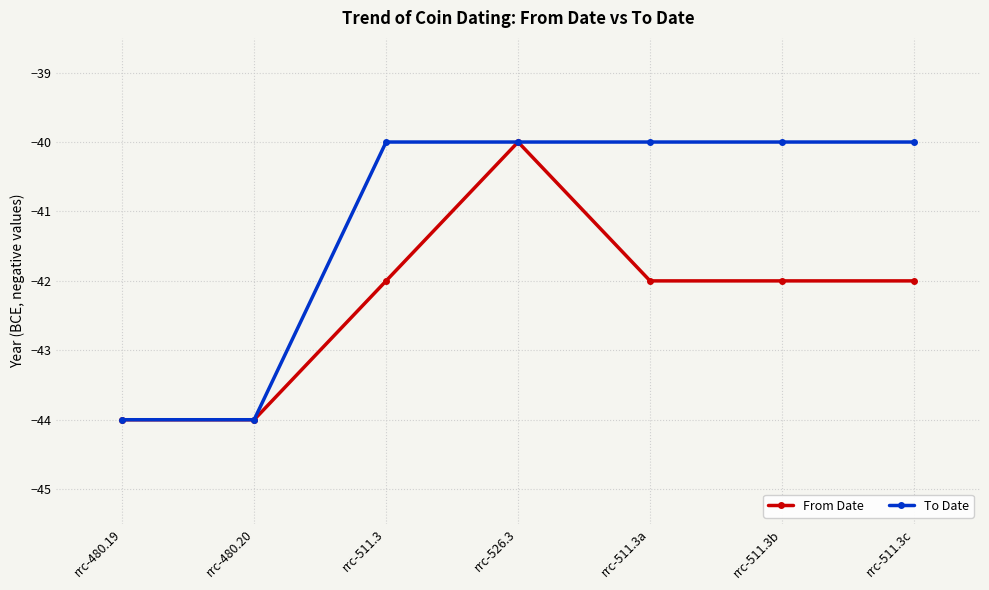

Count the number of categories in the chart.

7